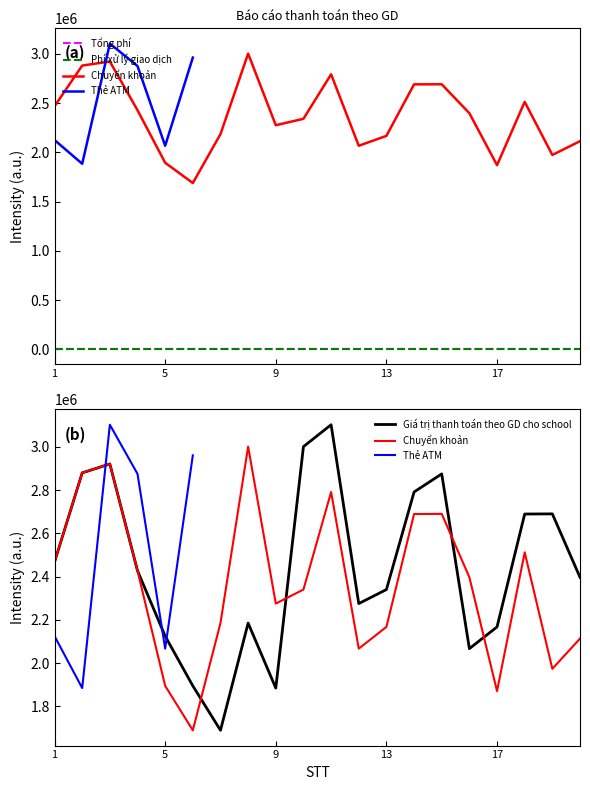

Where does the Chuyển khoản series first go above 2396750?

1